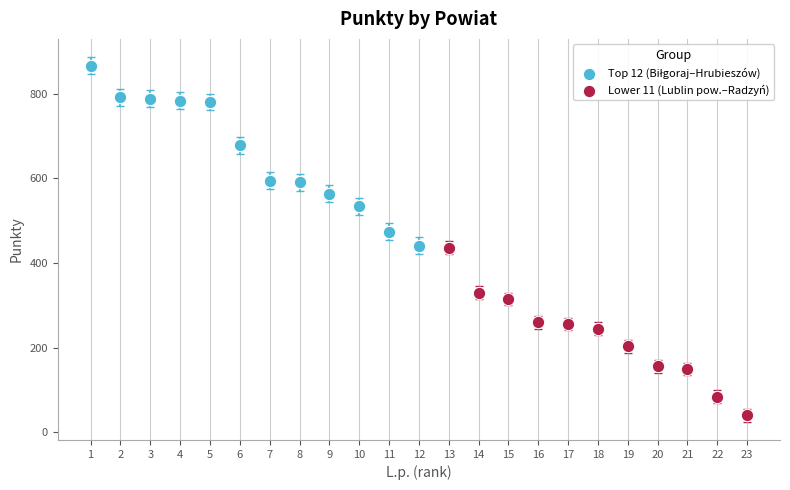

Which series reaches the minimum Y coordinate?

Lower 11 (Lublin pow.–Radzyń)